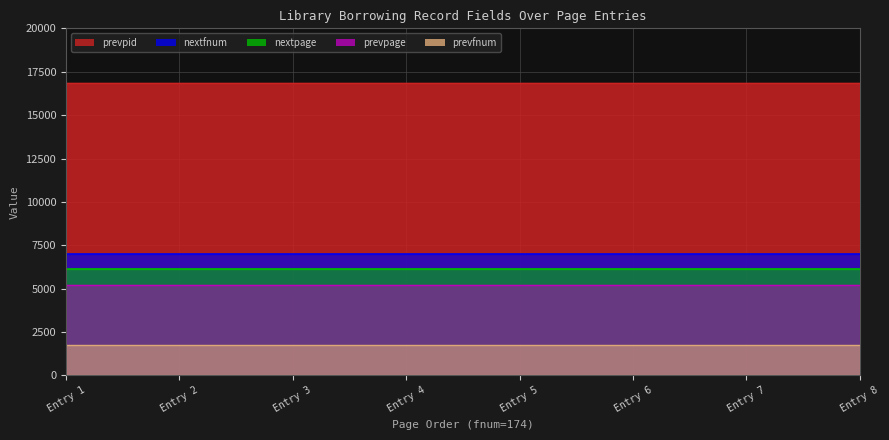

Between 6 and 7, which is larger?

6